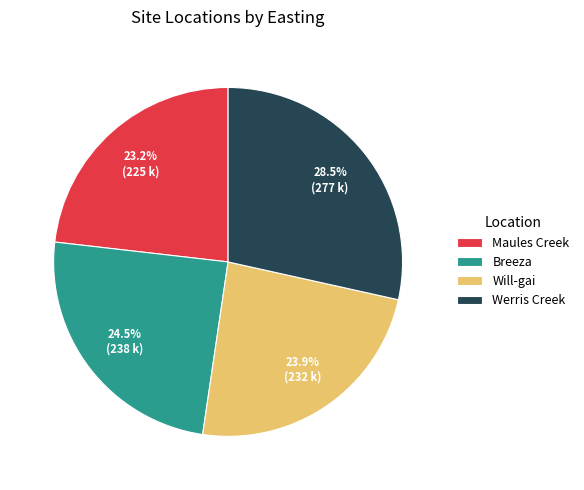

Do Werris Creek and Breeza together represent more than half of the pie?

Yes